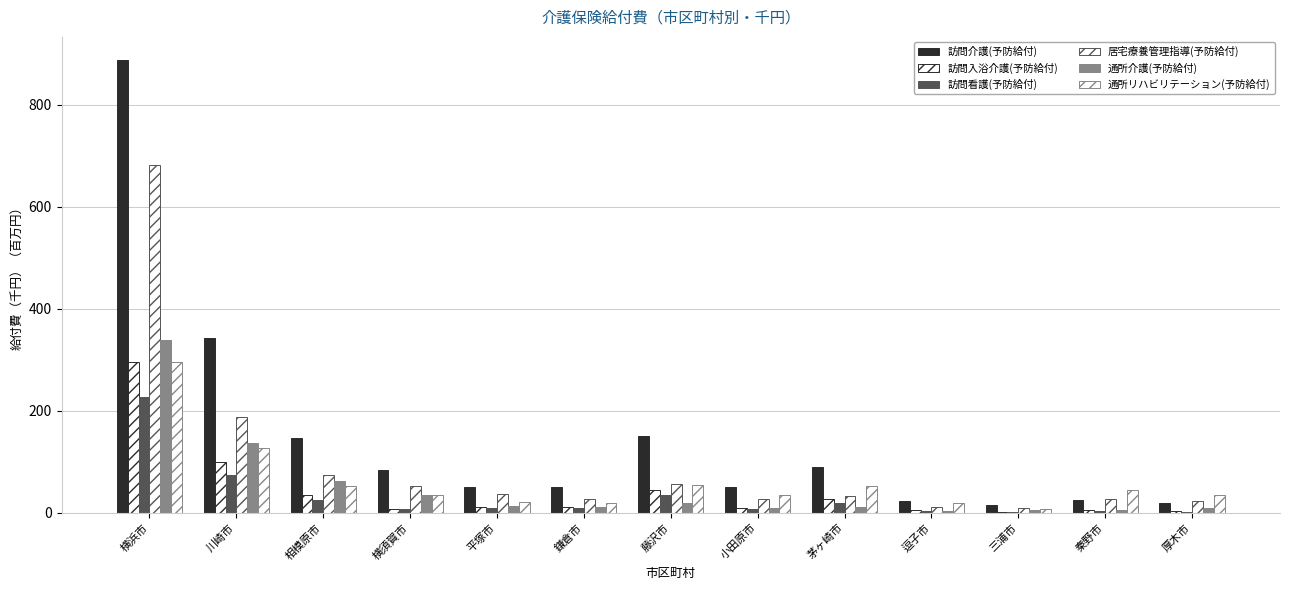

How many groups of bars are there?

13